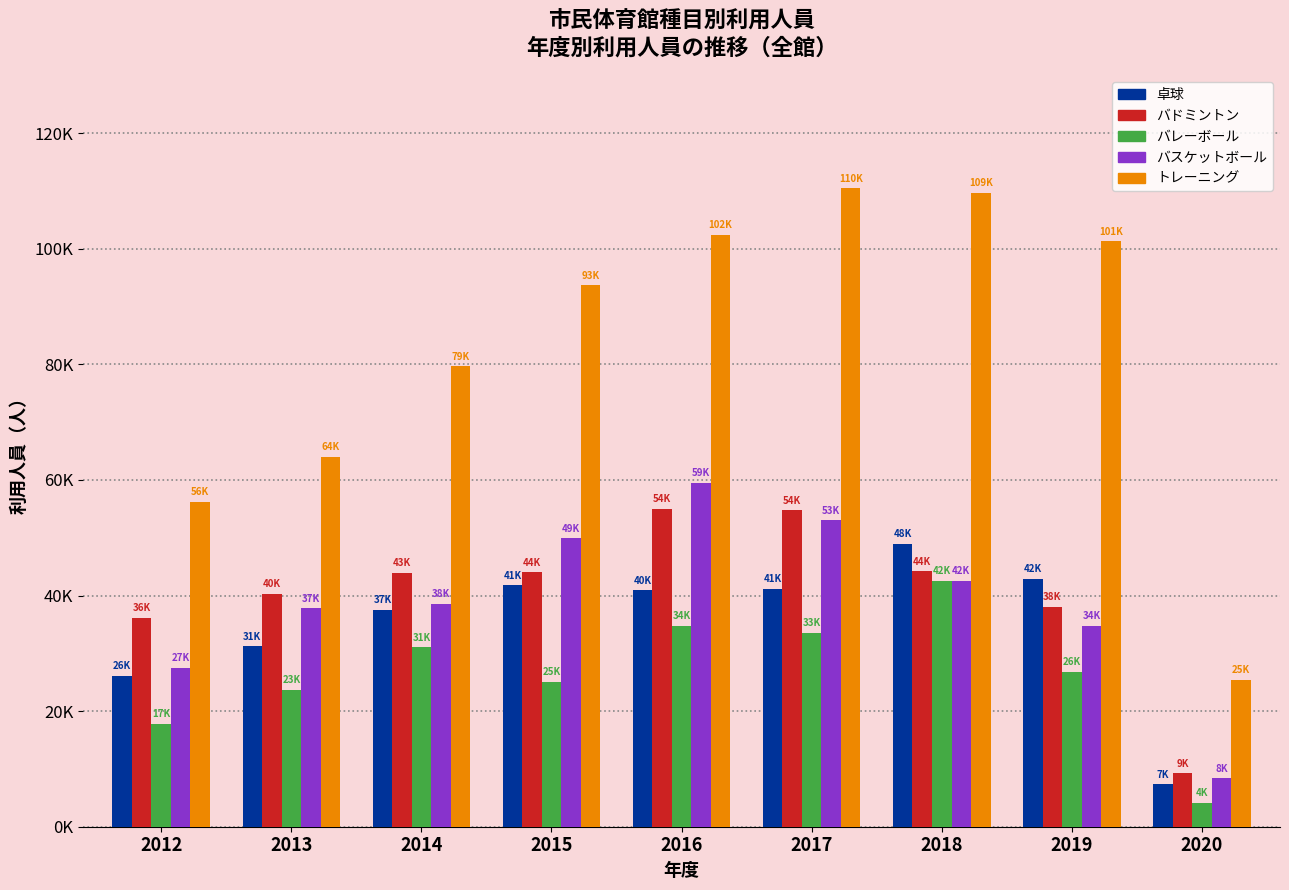

What are all the series names shown in the legend?

卓球, バドミントン, バレーボール, バスケットボール, トレーニング